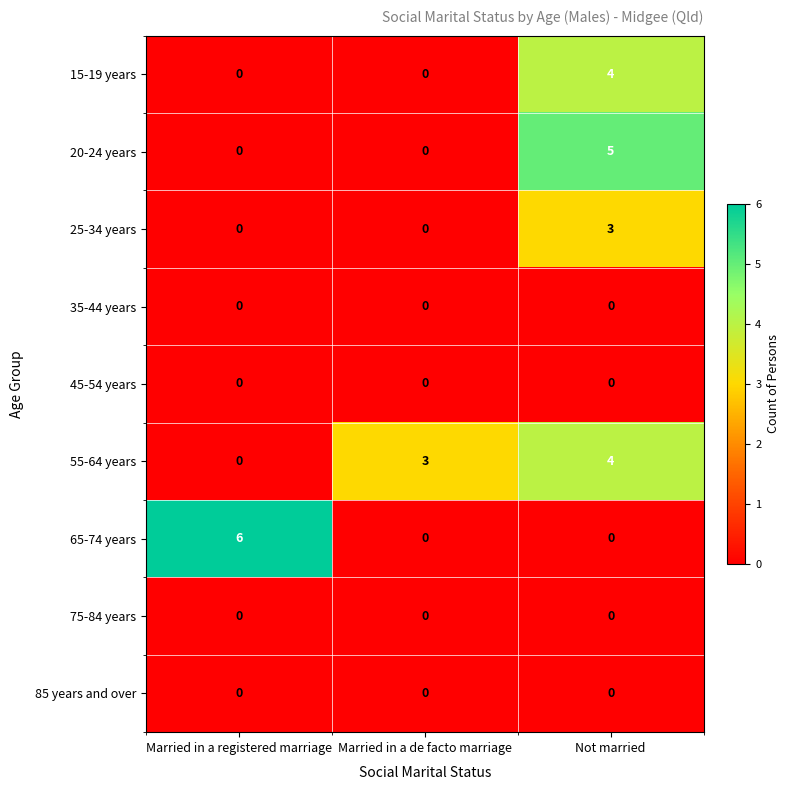

How many 20-24 years values are between 0 and 5?

3